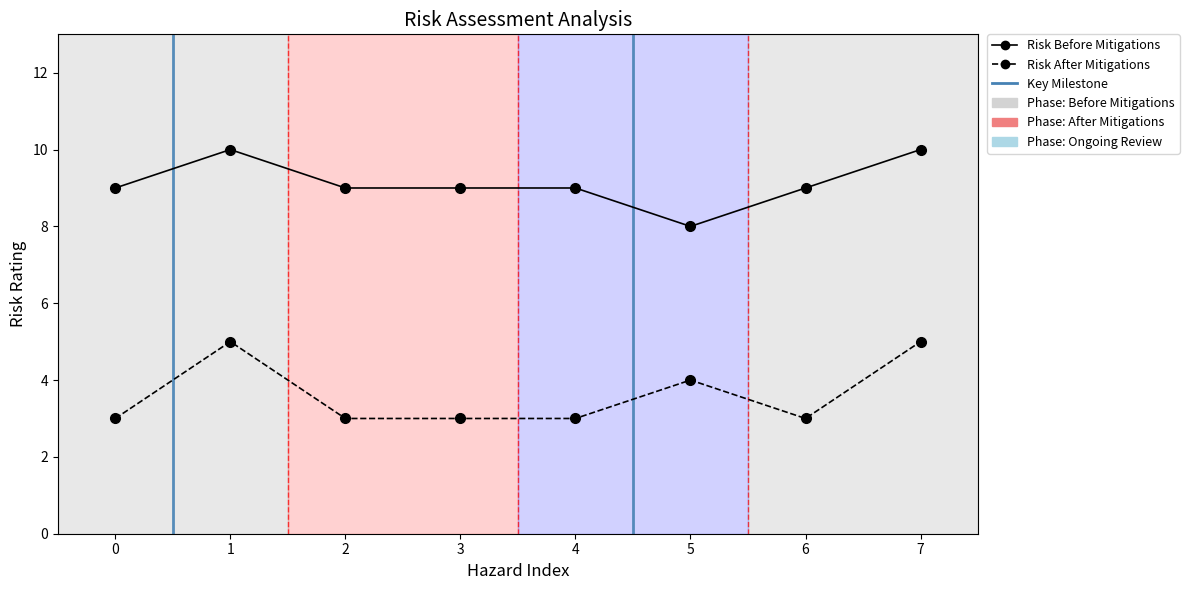

True or false: Risk Before Mitigations and Risk After Mitigations cross at least once.

False